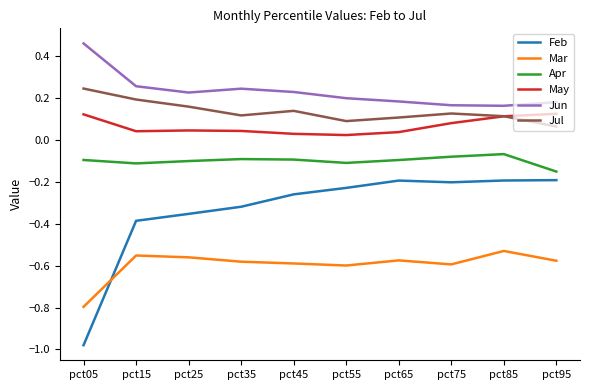

Which series has the largest range (max minus min)?

Feb